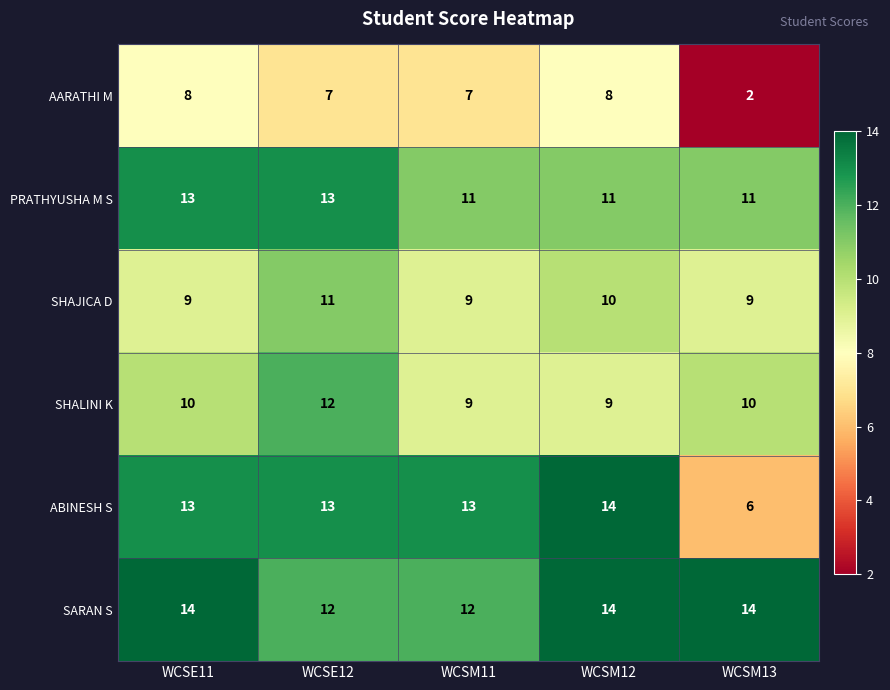

Reading left to right, extract all data points from this chart.

AARATHI M: WCSE11=8	WCSE12=7	WCSM11=7	WCSM12=8	WCSM13=2
PRATHYUSHA M S: WCSE11=13	WCSE12=13	WCSM11=11	WCSM12=11	WCSM13=11
SHAJICA D: WCSE11=9	WCSE12=11	WCSM11=9	WCSM12=10	WCSM13=9
SHALINI K: WCSE11=10	WCSE12=12	WCSM11=9	WCSM12=9	WCSM13=10
ABINESH S: WCSE11=13	WCSE12=13	WCSM11=13	WCSM12=14	WCSM13=6
SARAN S: WCSE11=14	WCSE12=12	WCSM11=12	WCSM12=14	WCSM13=14